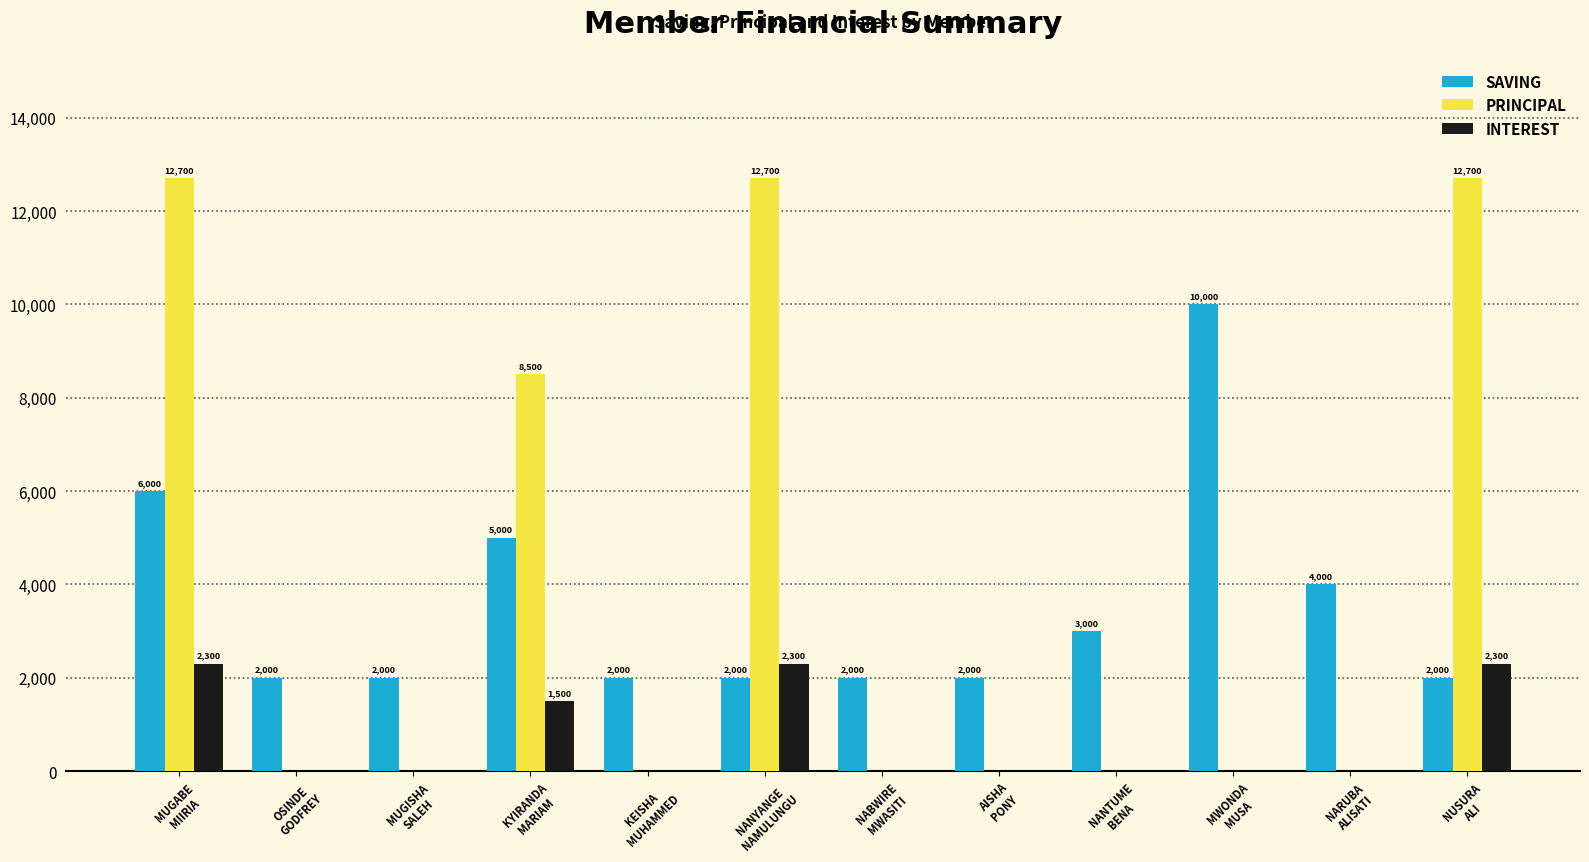

What is the spread (max minus min) of values at KEISHA
MUHAMMED?

2000